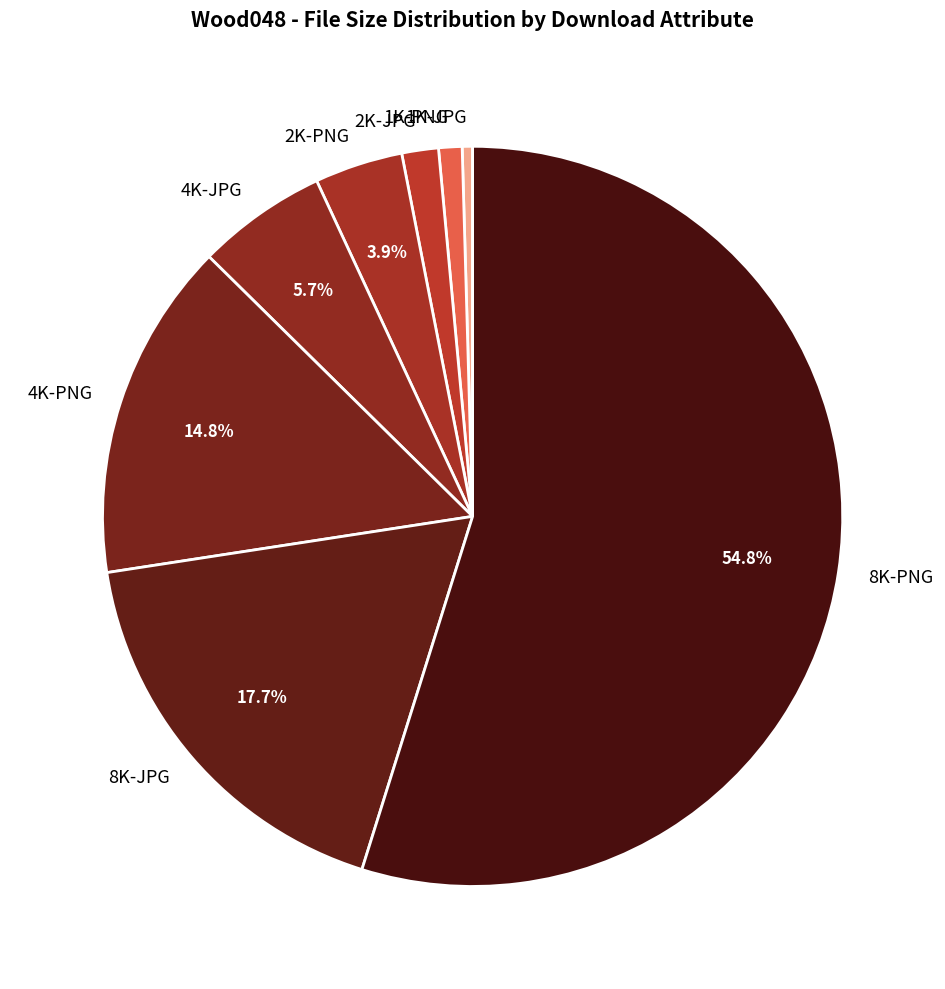

Which category has the smallest portion of the pie?

1K-JPG